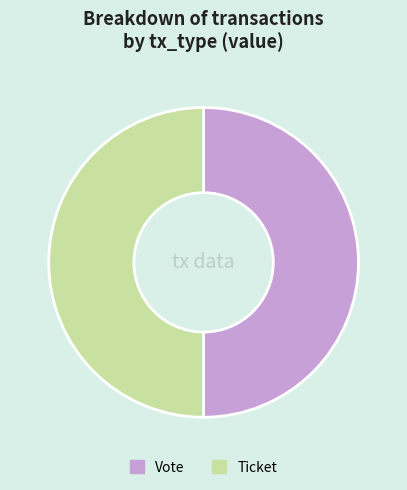

Approximately how many times larger is the value at Vote compared to Ticket?

1.0